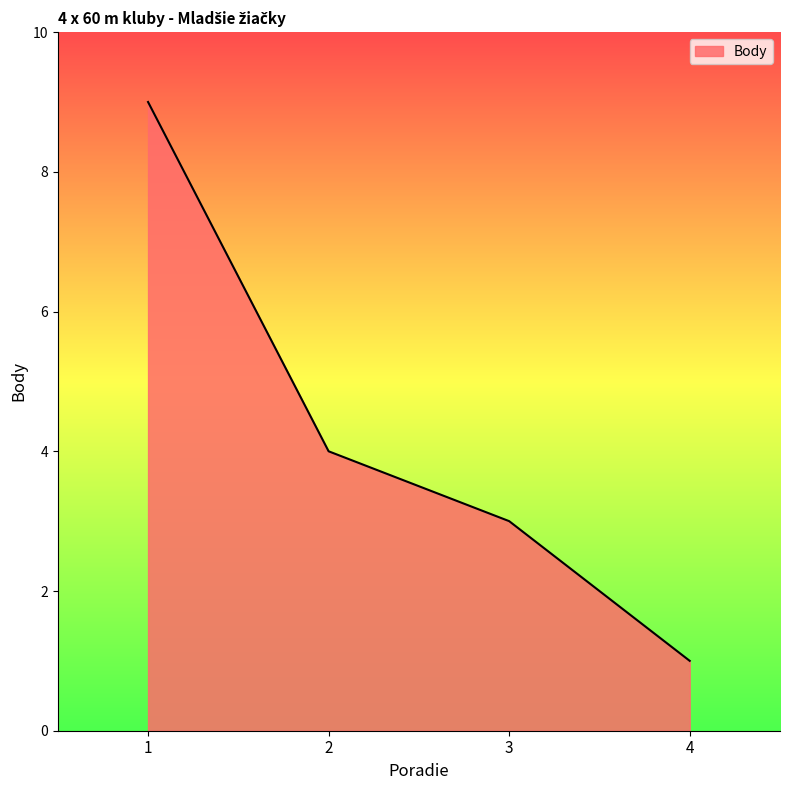

Count the number of data series in this chart.

1